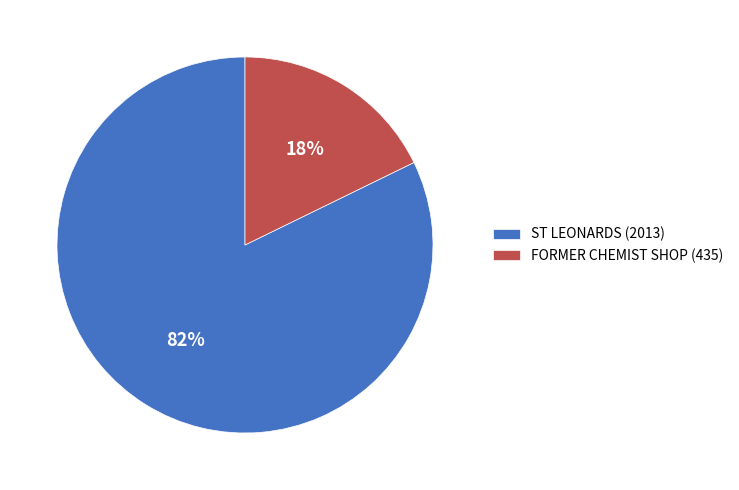

To the nearest percent, what percentage of the pie is ST LEONARDS?

82%